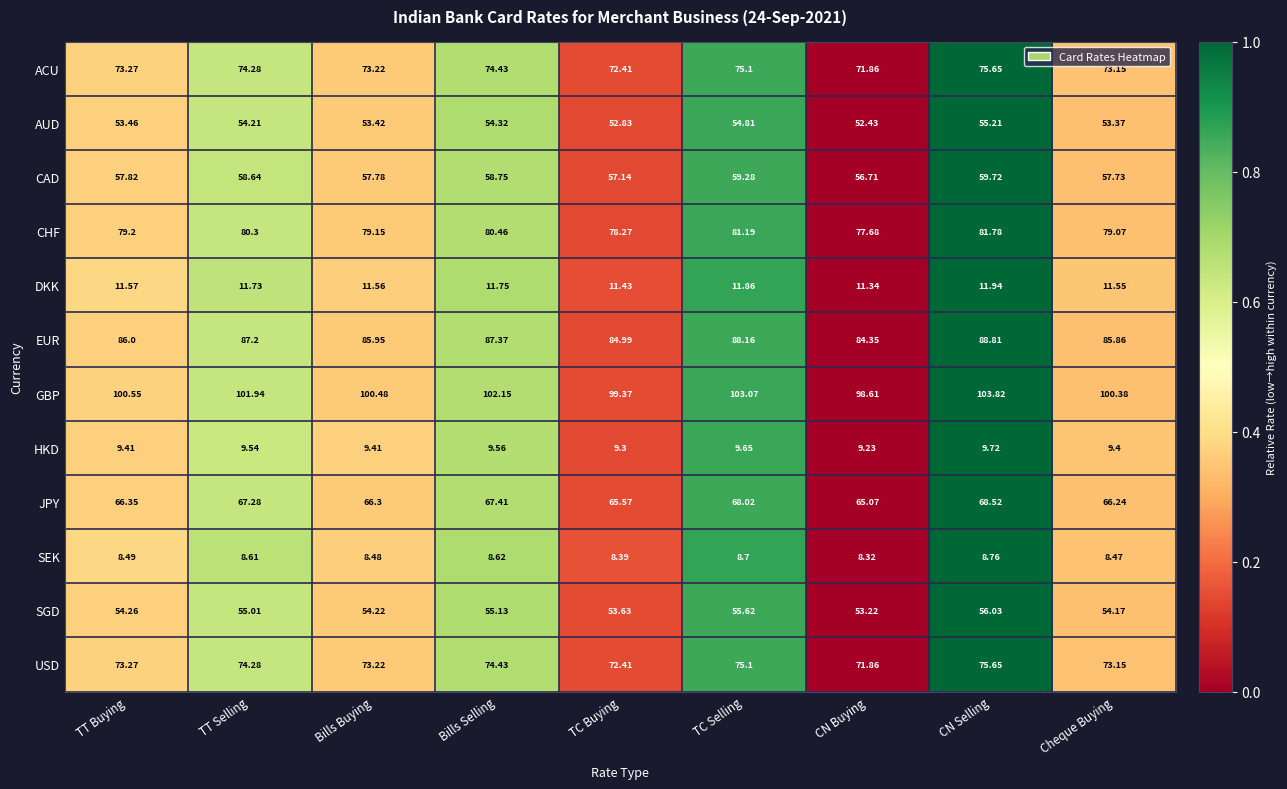

Which series changed the most between TC Buying and CN Buying?

GBP